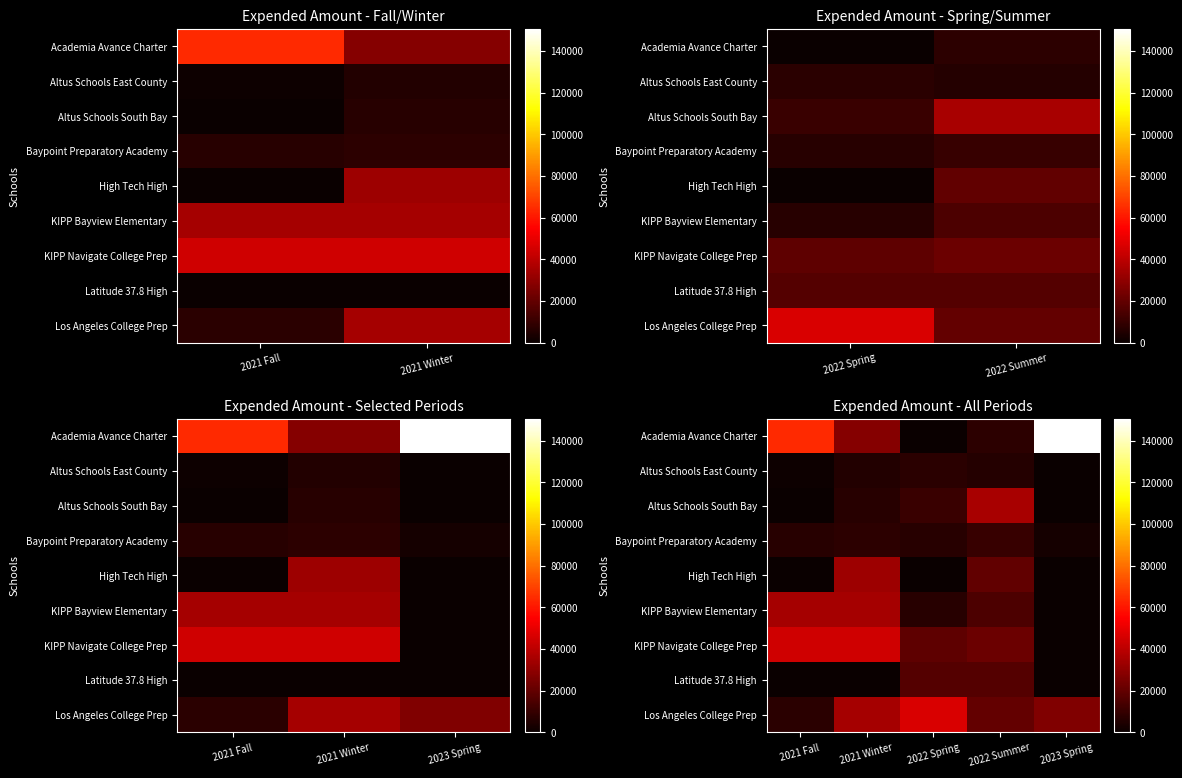

The Baypoint Preparatory Academy series shows 3269 at 2023 Spring. True or false?

False